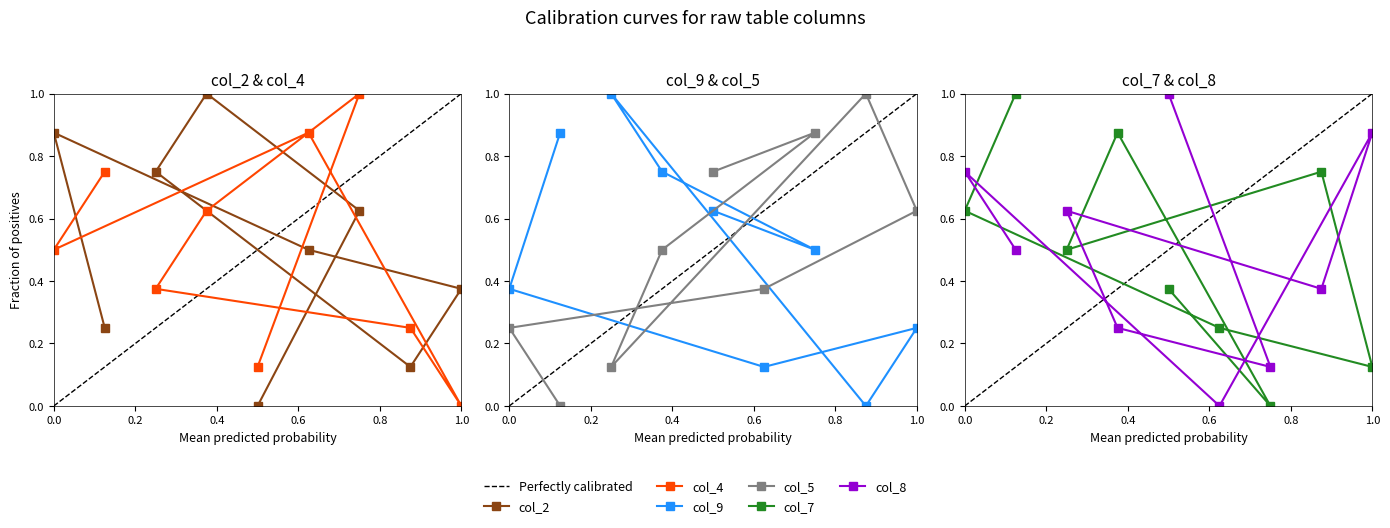

How many col_8 values are between 0 and 1?

9